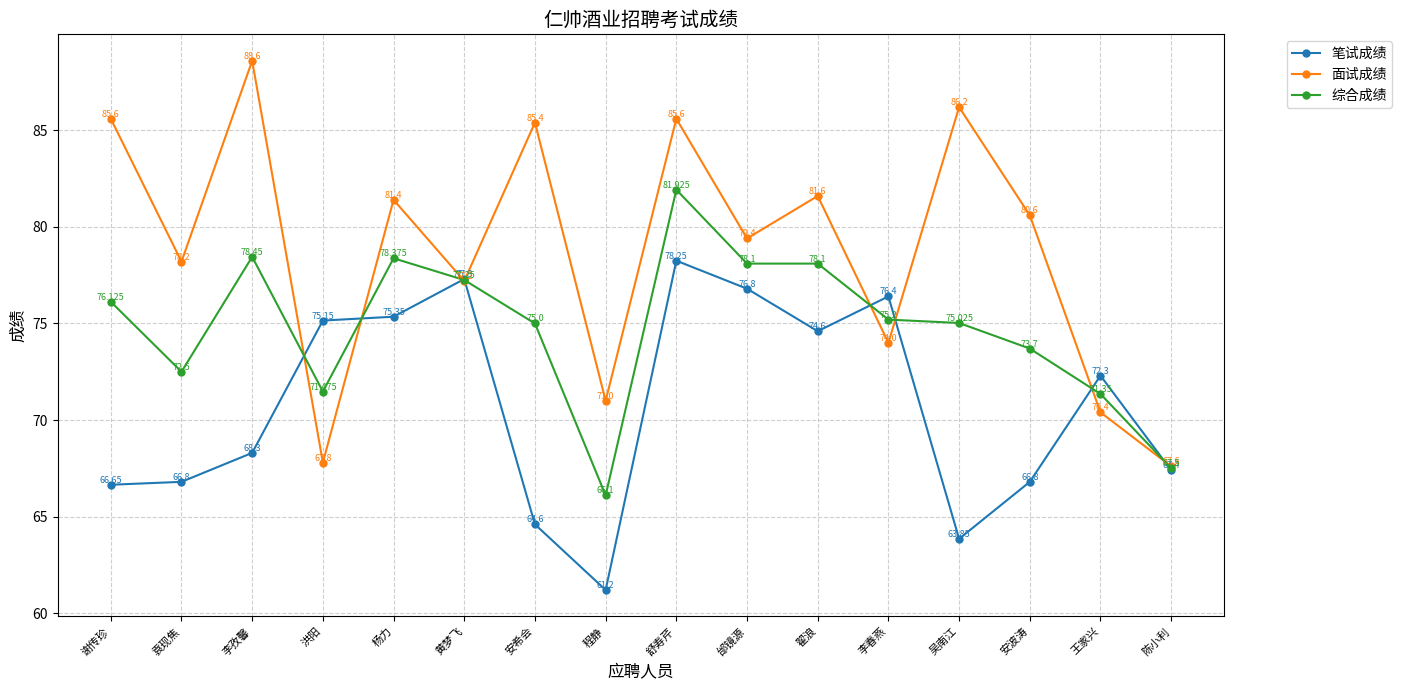

Does the chart display data point markers on the line(s)?

Yes